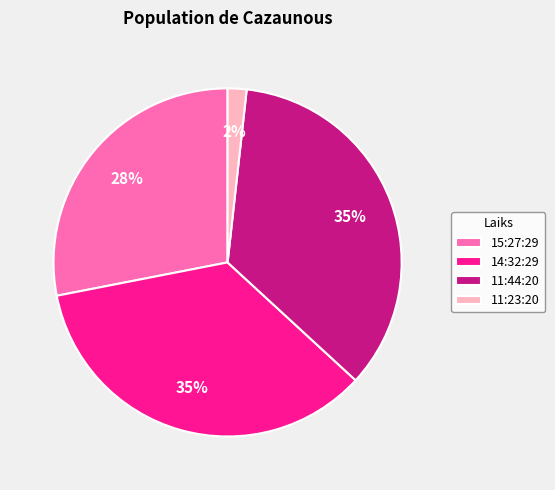

Approximately how many times larger is the value at 11:44:20 compared to 14:32:29?

1.0